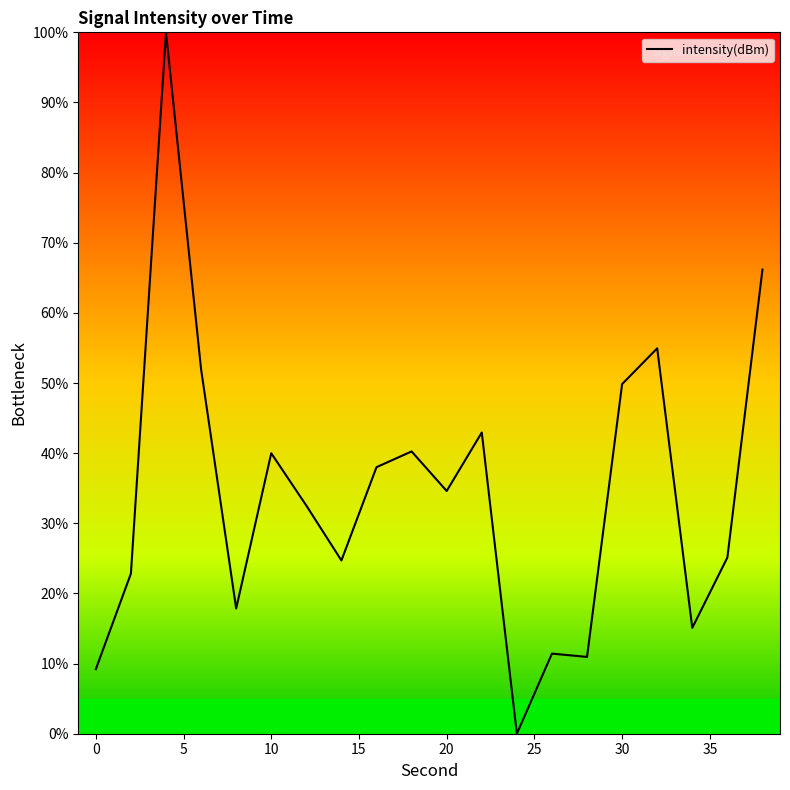

What is the difference between the maximum and minimum values?

100.0